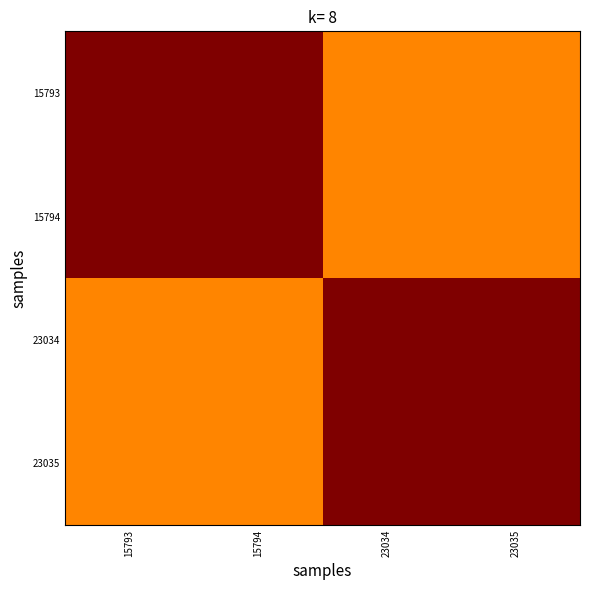

What is the total value across all series at 23034?

3.5